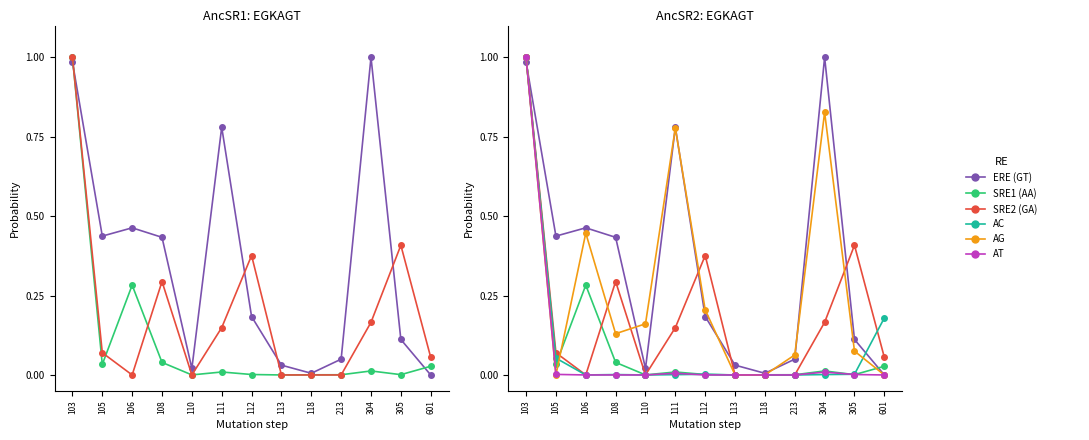

How many lines are shown in the chart?

6